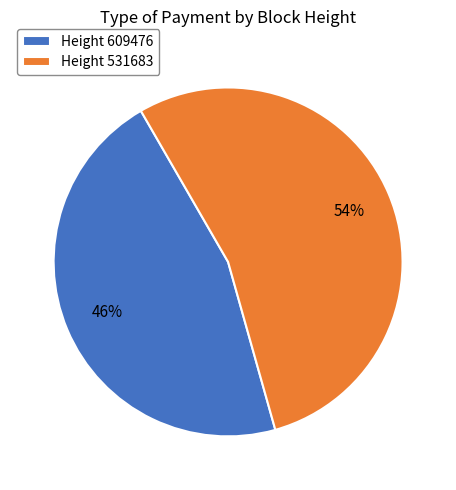

To the nearest percent, what is the average slice percentage?

50%